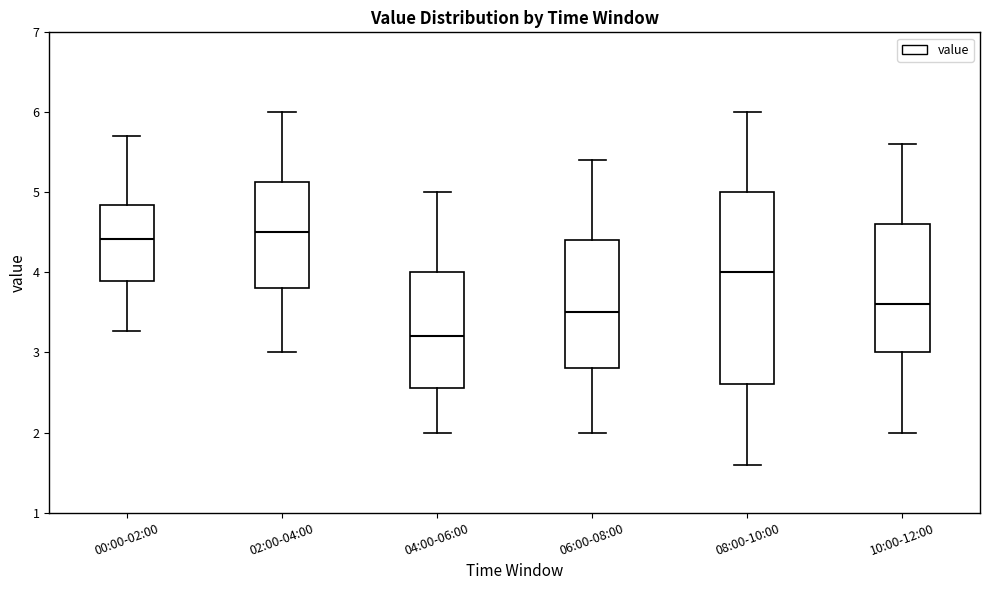

Where is the lower edge of the box for 06:00-08:00 on the y-axis? The values are not printed on the chart, so give them approximately, as read against the axis.

2.8